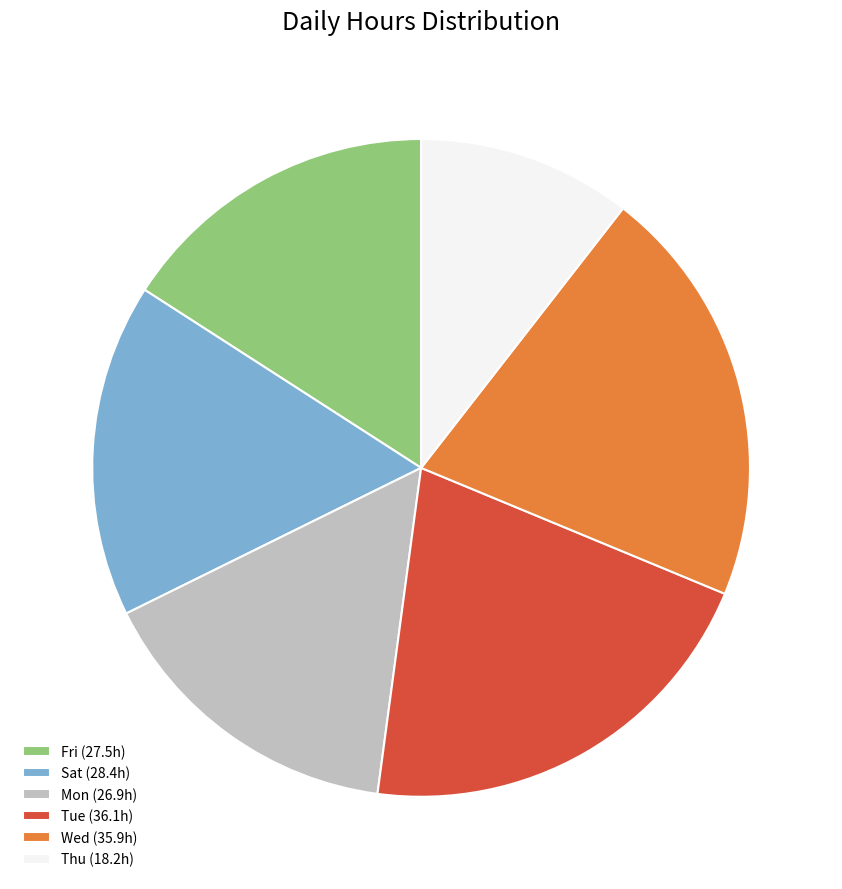

True or false: Wed (35.9h) accounts for 21% of the total.

True